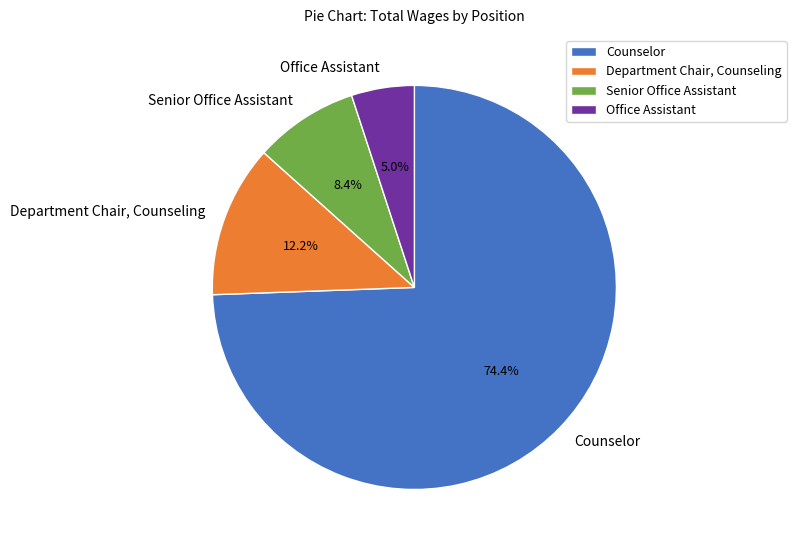

Rank the categories by value from highest to lowest.

Counselor, Department Chair, Counseling, Senior Office Assistant, Office Assistant